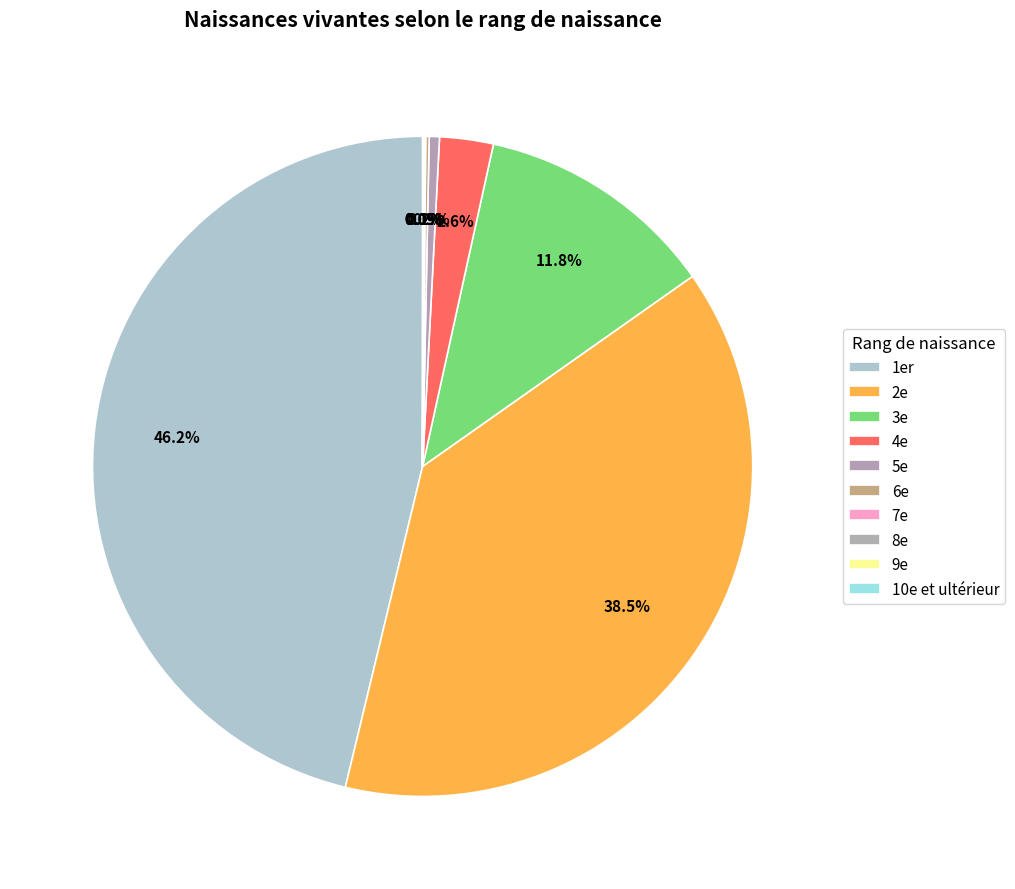

To the nearest percent, what is the average slice percentage?

10%